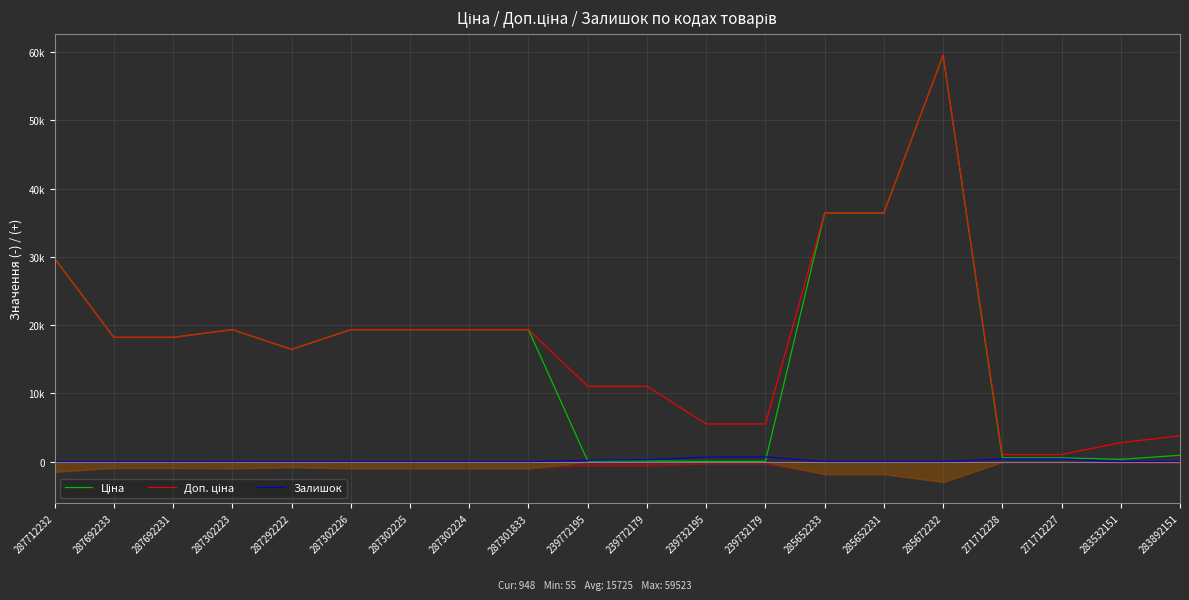

What is the label of the 3rd point from the right?

271712227